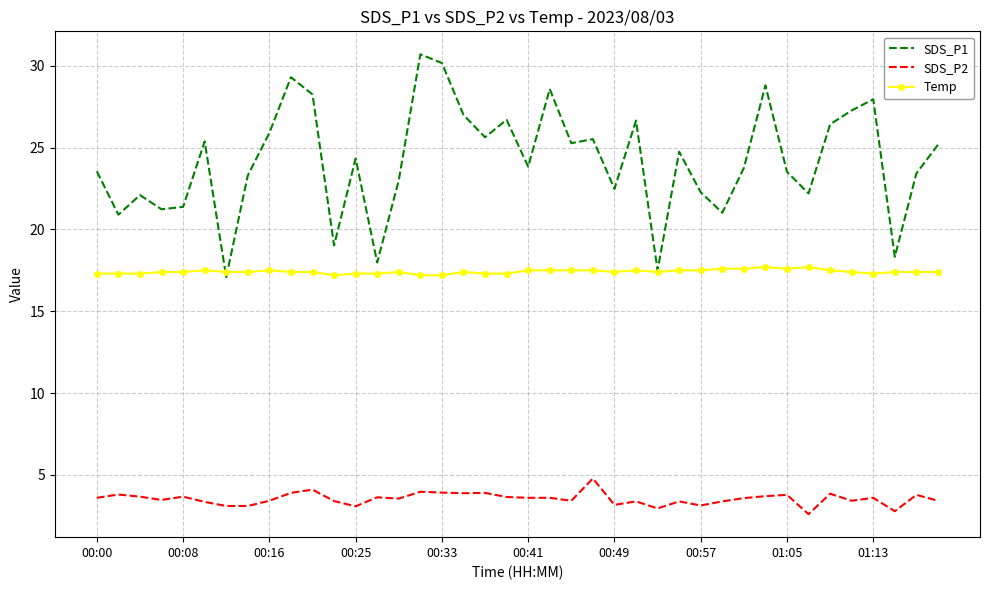

Which series has the largest total across all categories?

SDS_P1